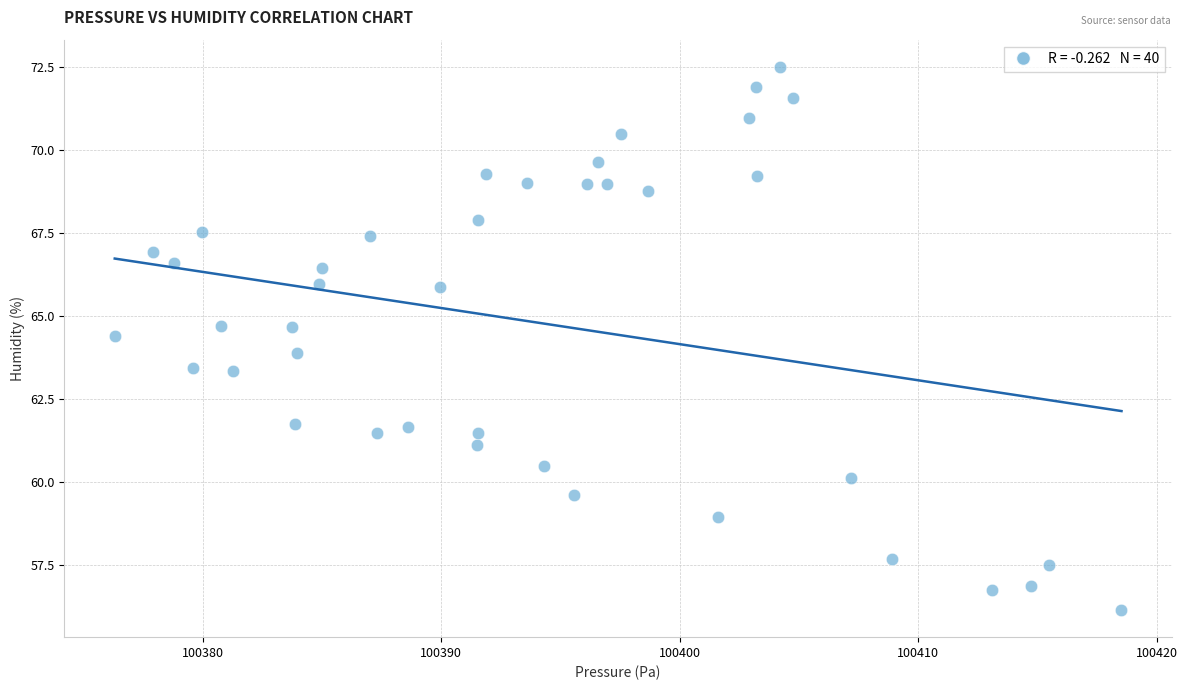

What is the range of Y values (max minus min)?

16.4